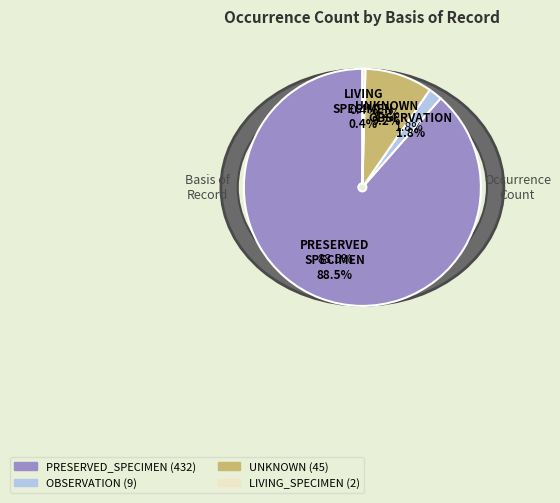

Rank the categories by value from lowest to highest.

LIVING_SPECIMEN, OBSERVATION, UNKNOWN, PRESERVED_SPECIMEN